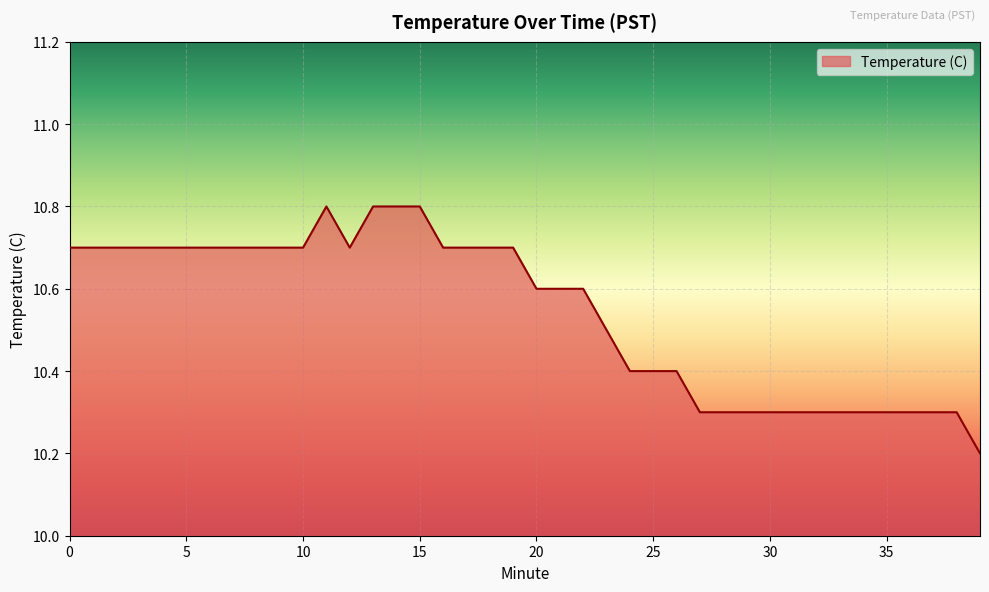

What is the sum of all values?

421.7